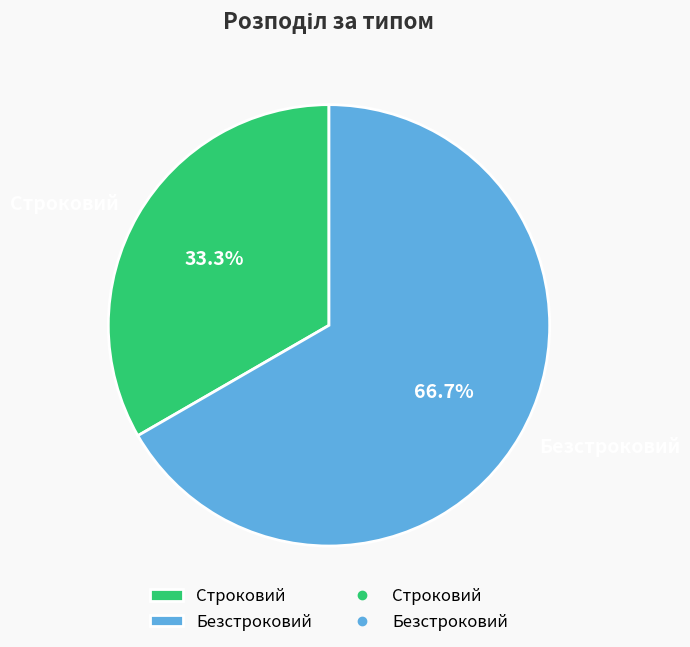

Count the number of slices in the pie.

2